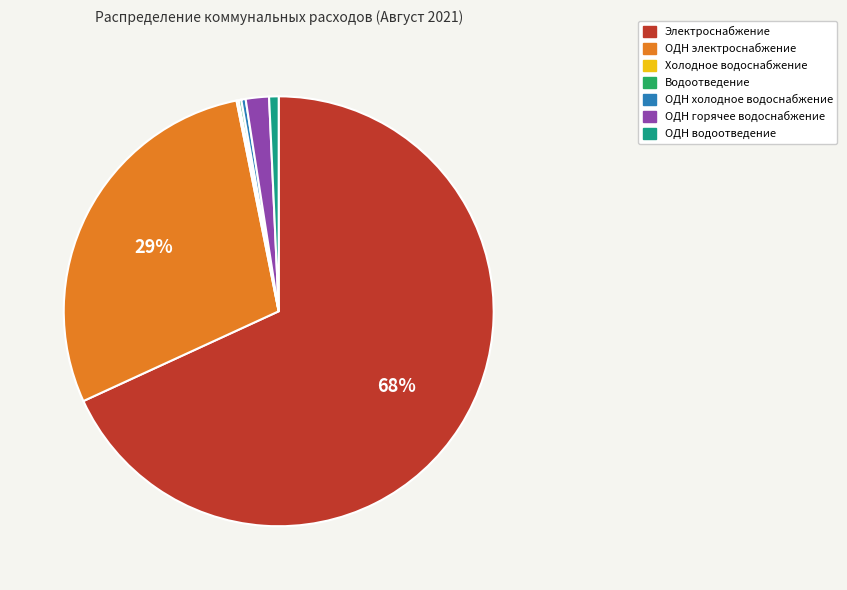

Which slice represents more than half of the pie?

Электроснабжение